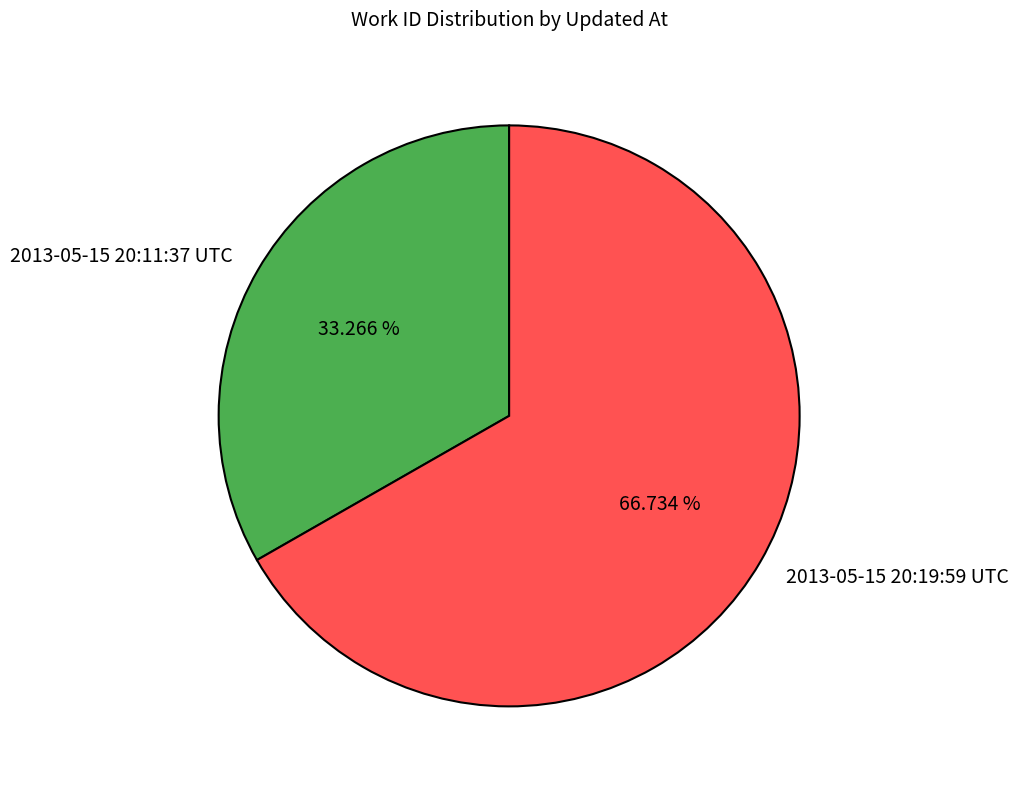

What portion of the pie excludes 2013-05-15 20:11:37 UTC?

66.7%